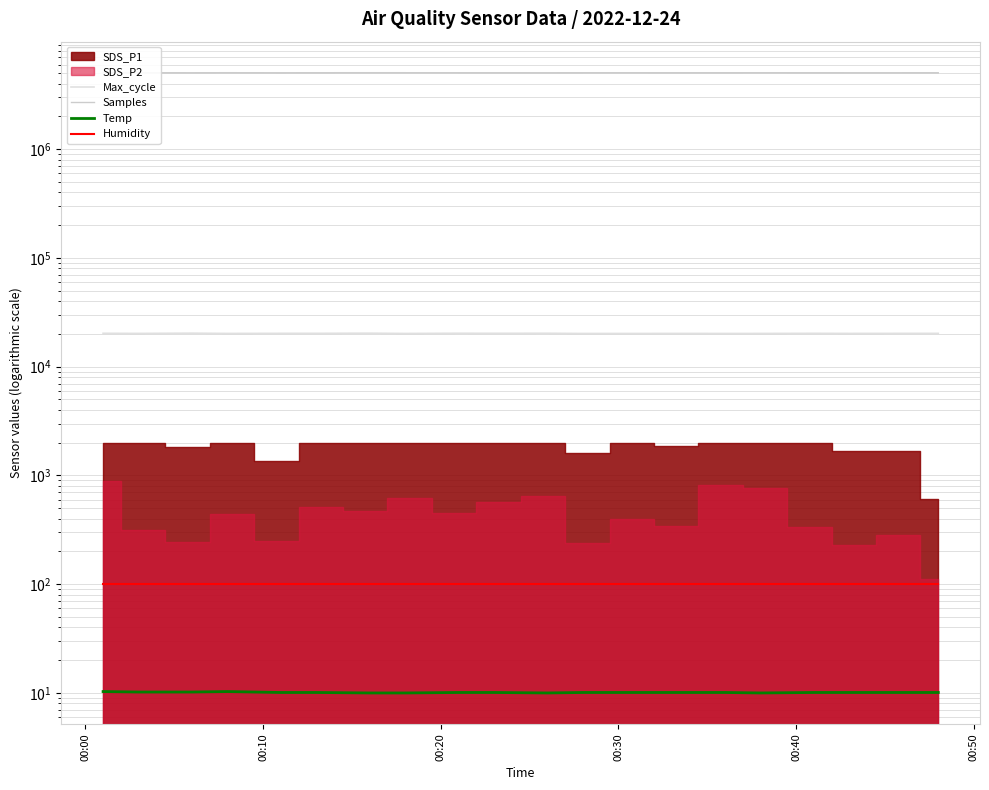

True or false: Temp and Max_cycle intersect in this chart.

False